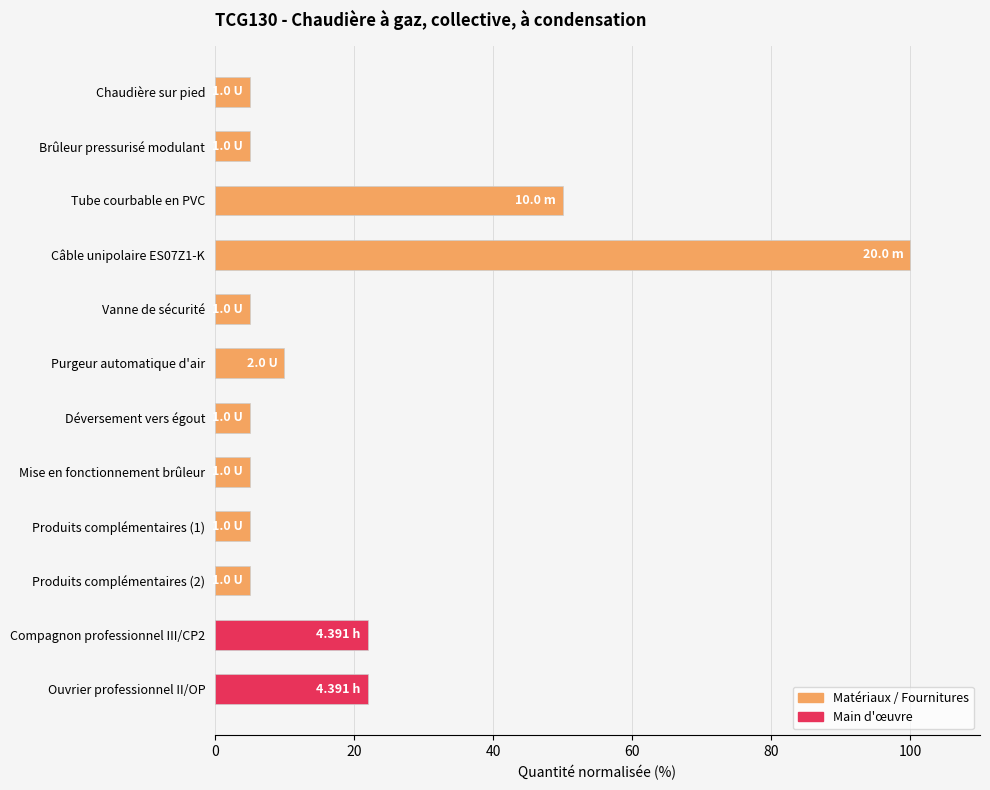

Approximately how many times larger is the value at Brûleur pressurisé modulant compared to Vanne de sécurité?

1.0